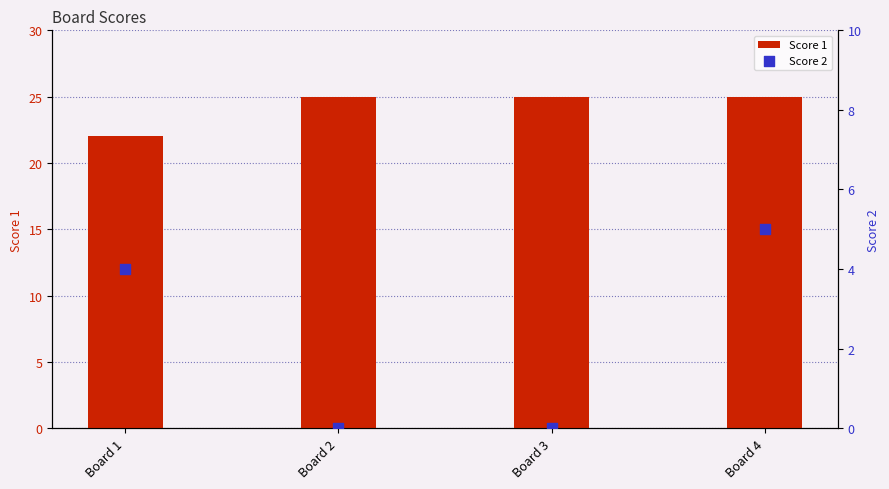

Which series contains the highest Y value?

Score 1